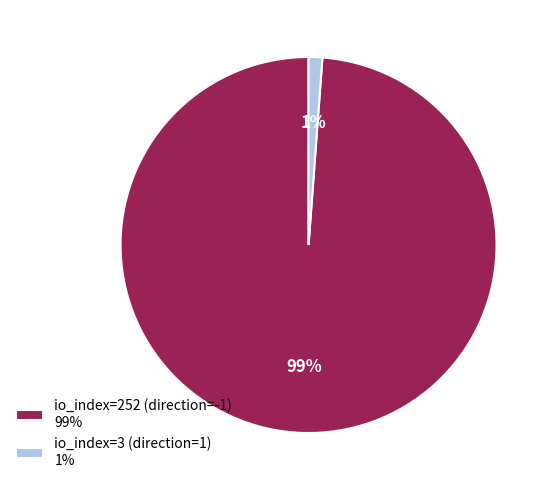

Is the sum of io_index=3 (direction=1) 1% and io_index=252 (direction=-1) 99% greater than half?

Yes